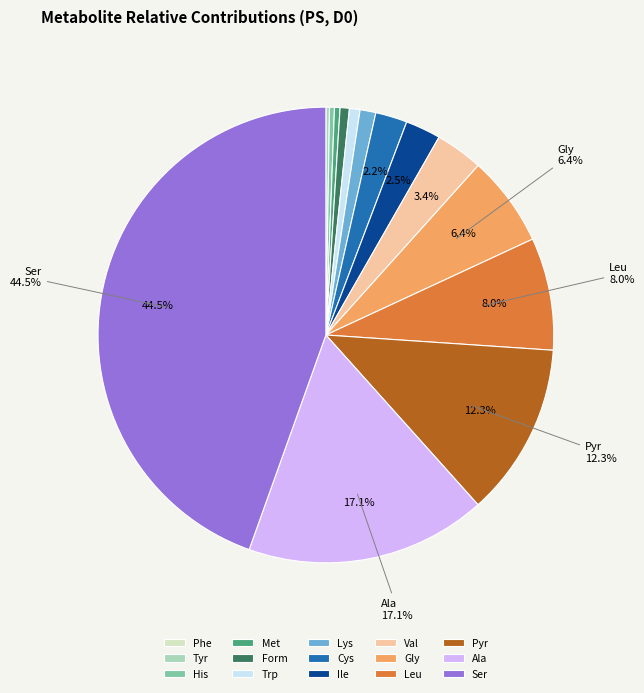

Which category has the biggest portion of the pie?

Ser